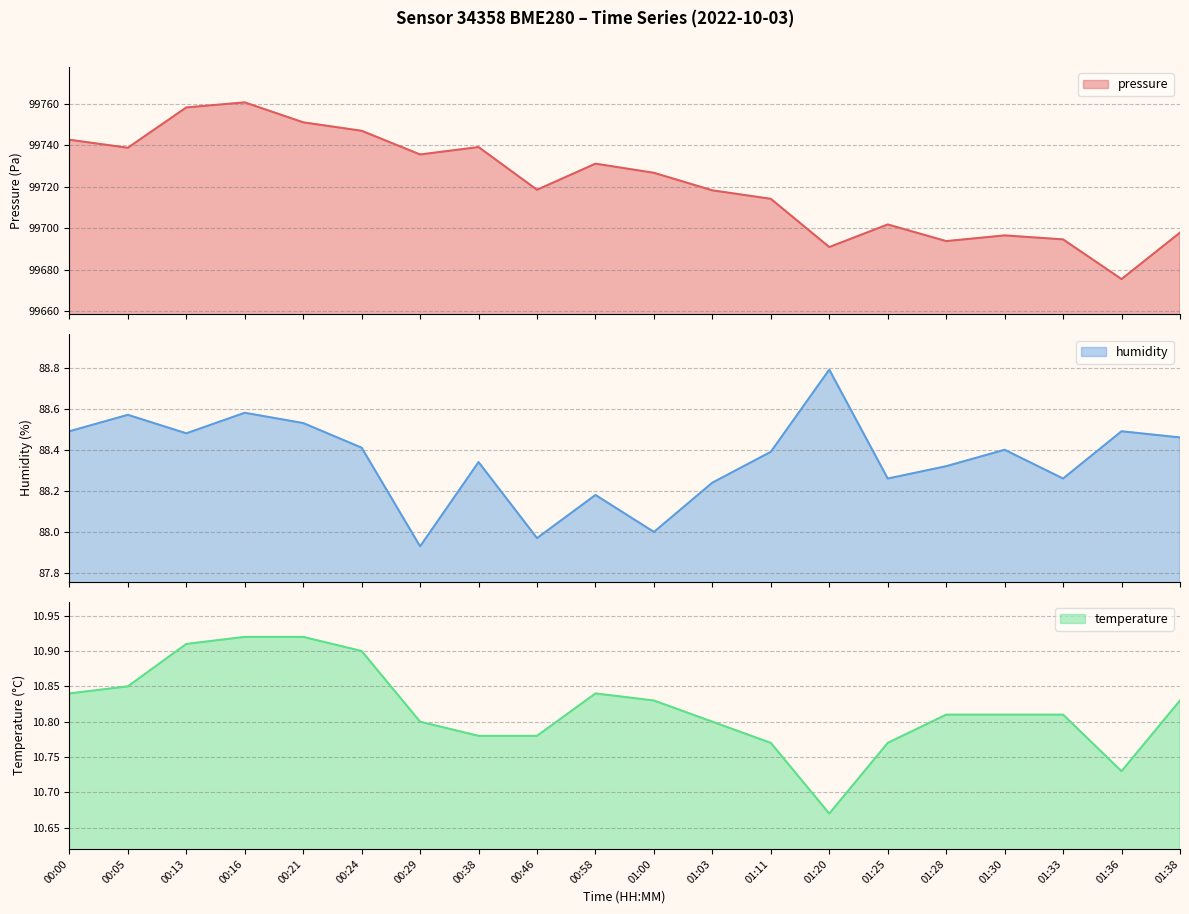

What is the difference between the humidity values at 01:30 and 00:21?

0.1